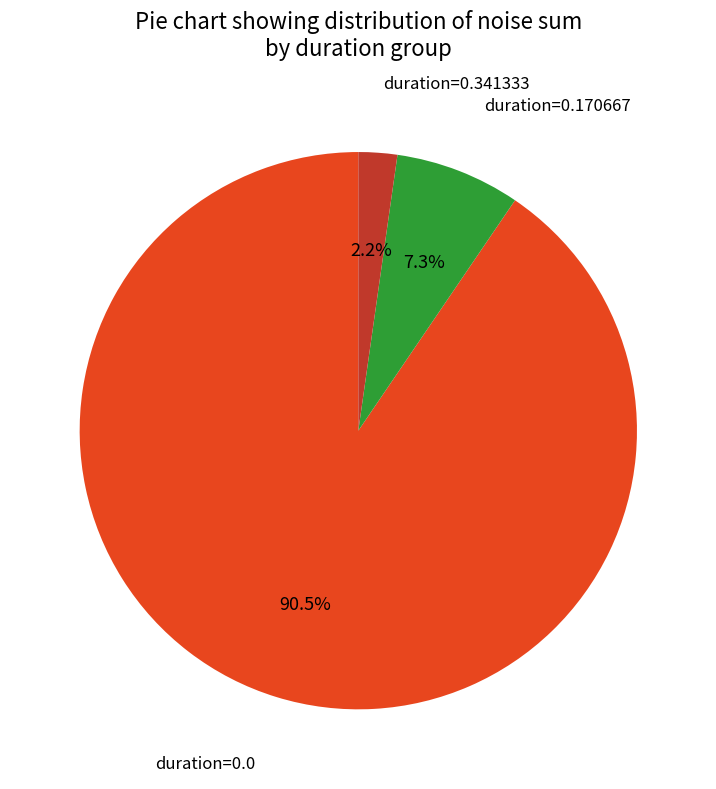

Is there a majority slice in this chart?

Yes